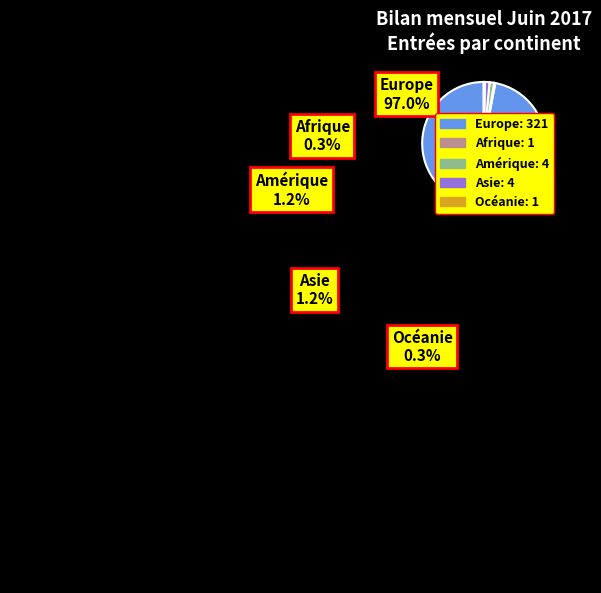

Does any single category account for the majority?

Yes